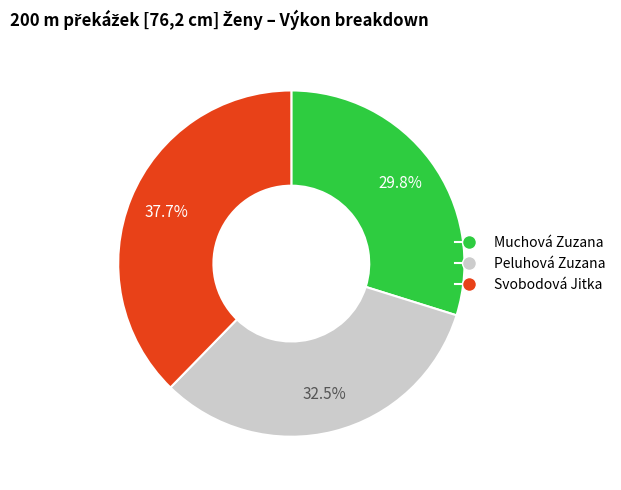

To the nearest percent, what is the difference between the largest and smallest slice percentages?

8%